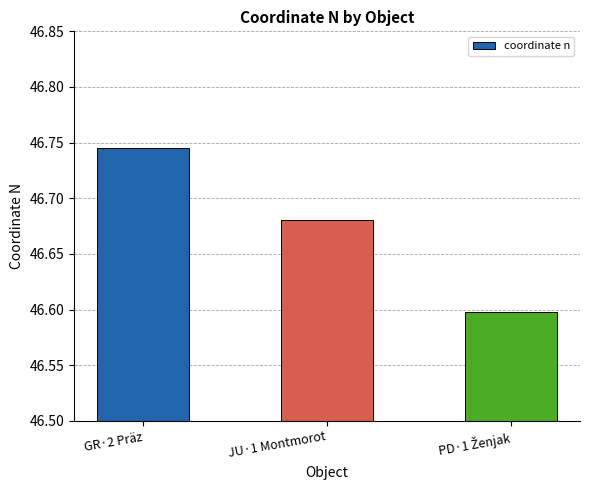

What is the difference between the maximum and minimum values?

0.1